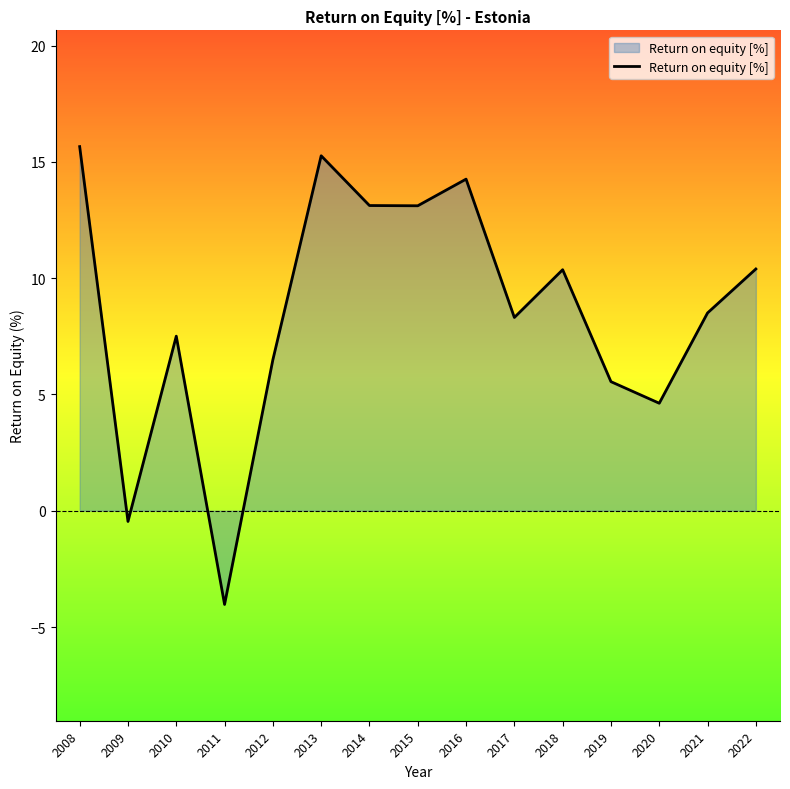

Where does the data first go above 8?

2008